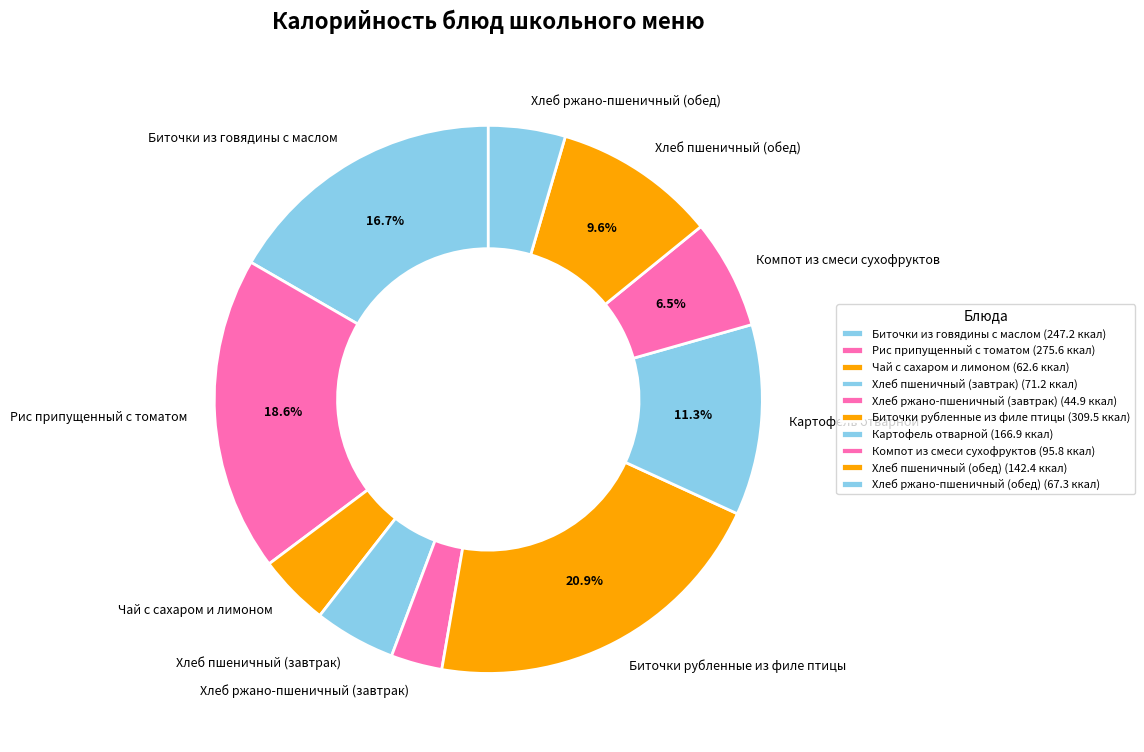

Combined, do Чай с сахаром и лимоном and Компот из смеси сухофруктов account for over 50%?

No